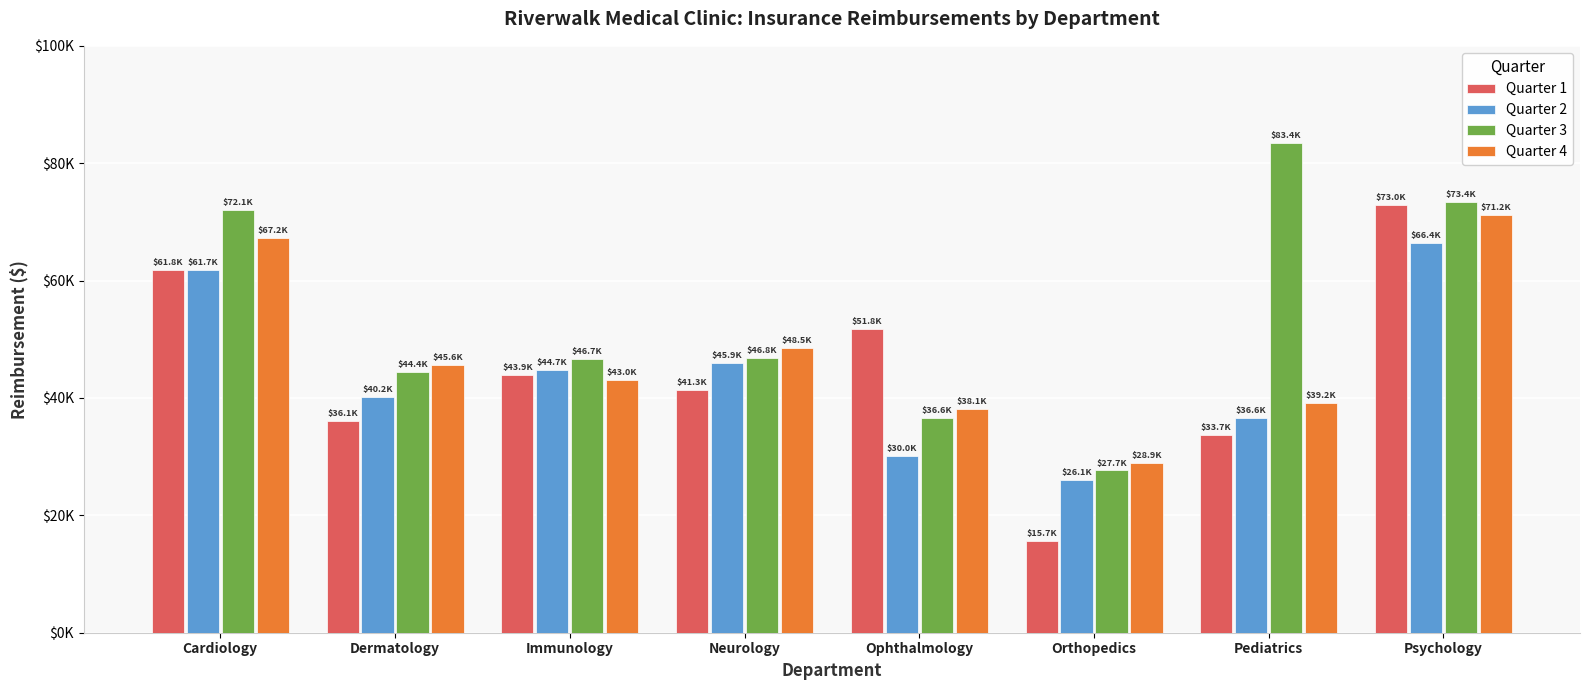

Where is Quarter 1 nearest to the value 44316?

Immunology